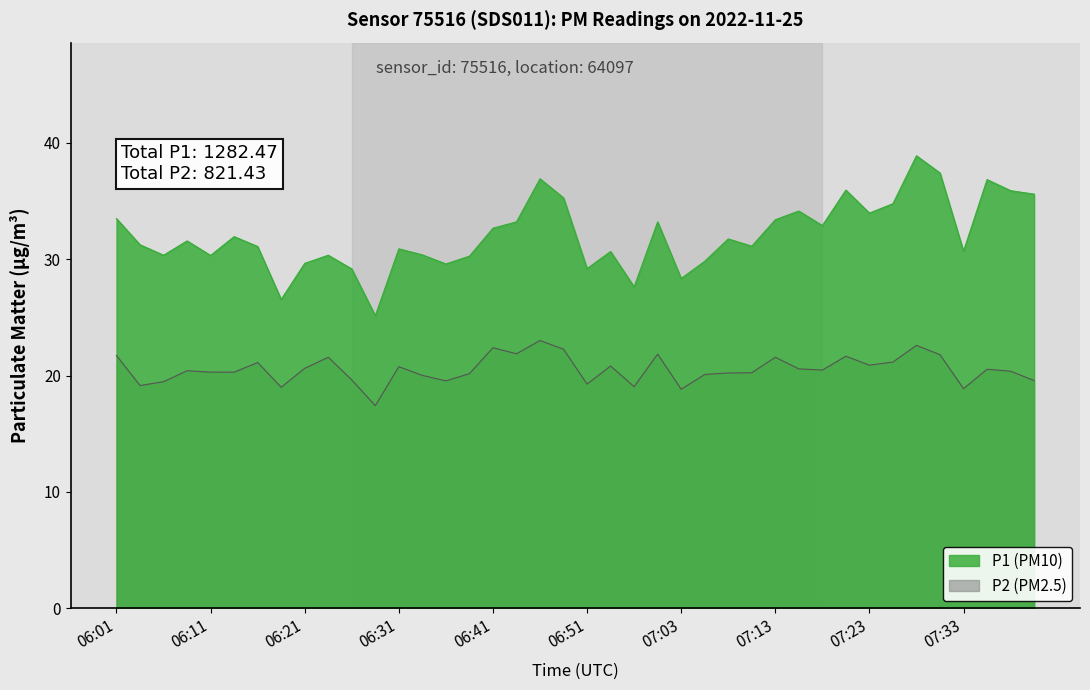

At which category does P1 reach its first local peak?

06:09